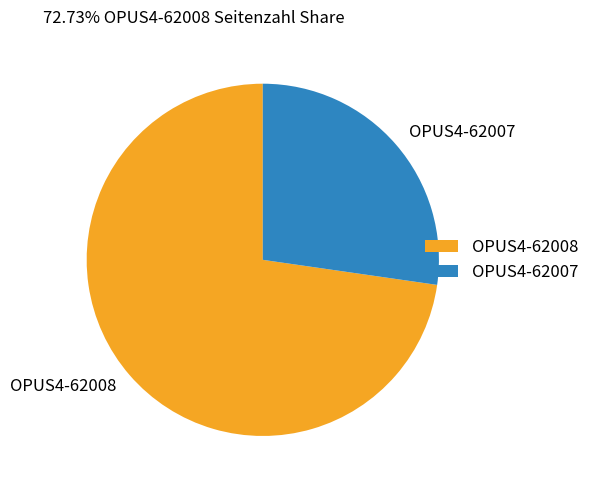

Do OPUS4-62007 and OPUS4-62008 together represent more than half of the pie?

Yes